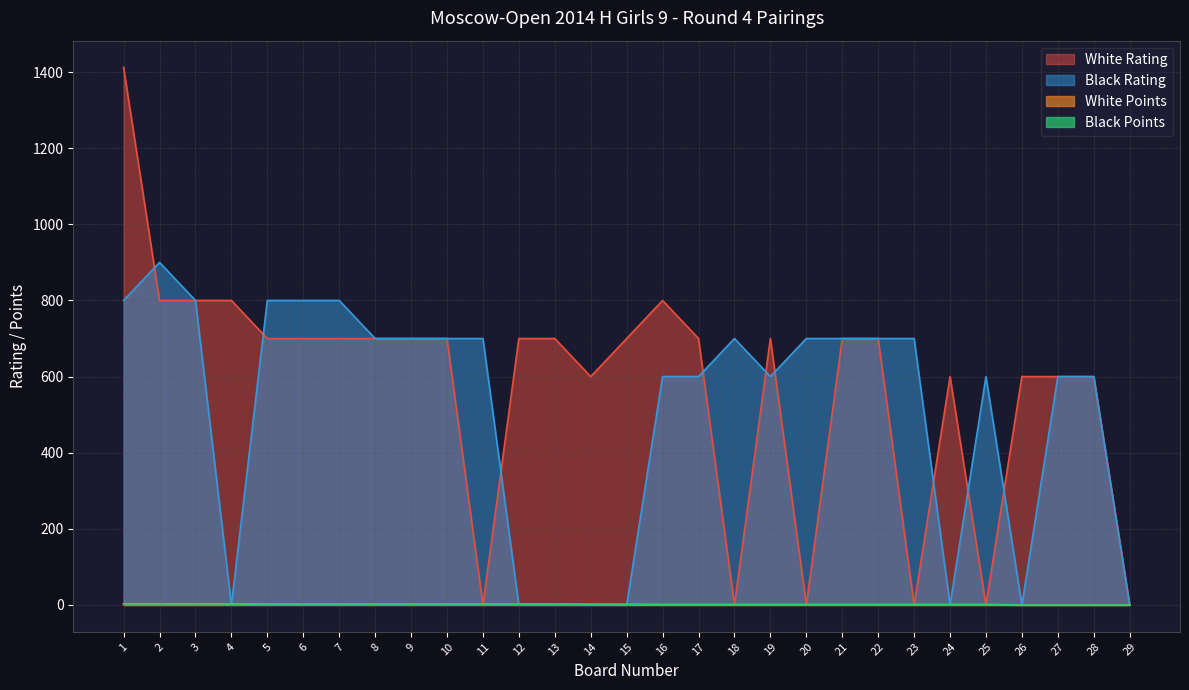

How many Black Rating values are between 0 and 700?

23